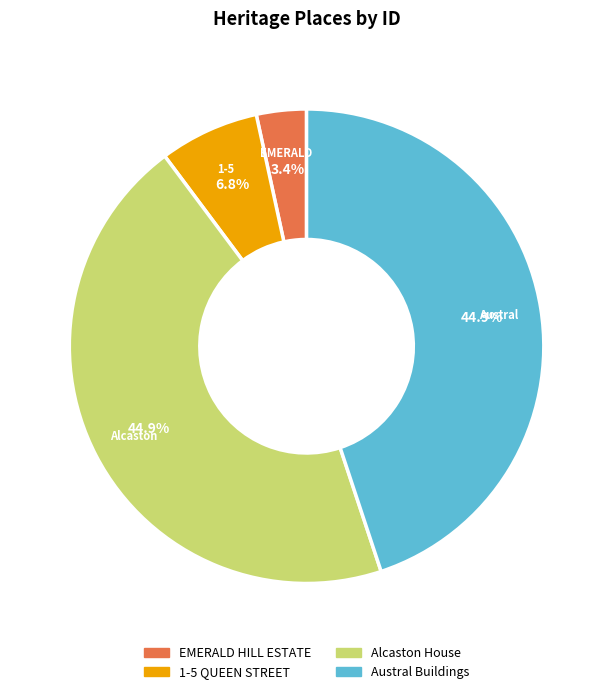

How many slices are in this pie chart?

4